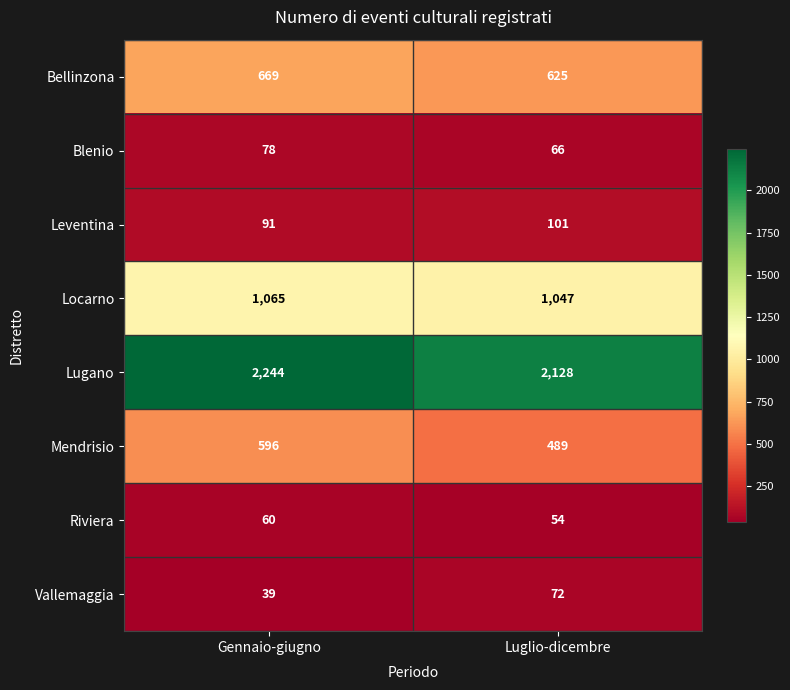

List the series in order of their peak value, lowest first.

Riviera, Vallemaggia, Blenio, Leventina, Mendrisio, Bellinzona, Locarno, Lugano